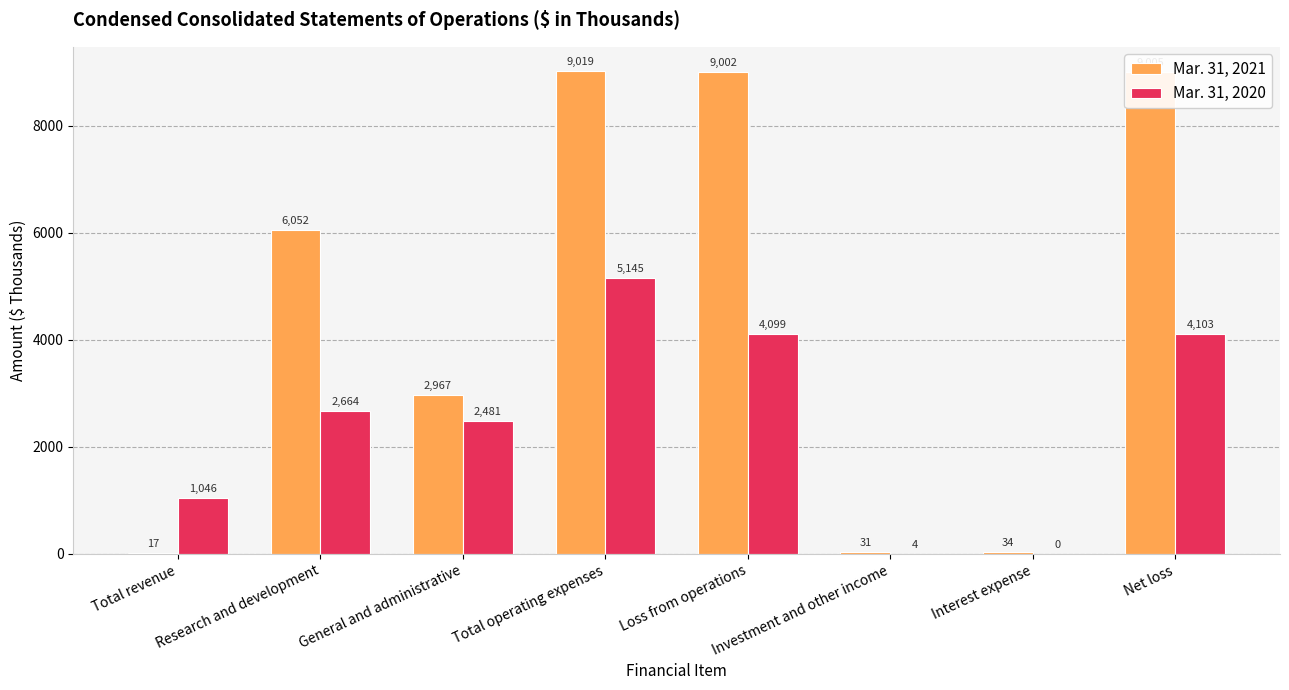

Reading left to right, transcribe all the data shown in this chart.

Mar. 31, 2021: 17	6052	2967	9019	9002	31	34	9005
Mar. 31, 2020: 1046	2664	2481	5145	4099	4	0	4103